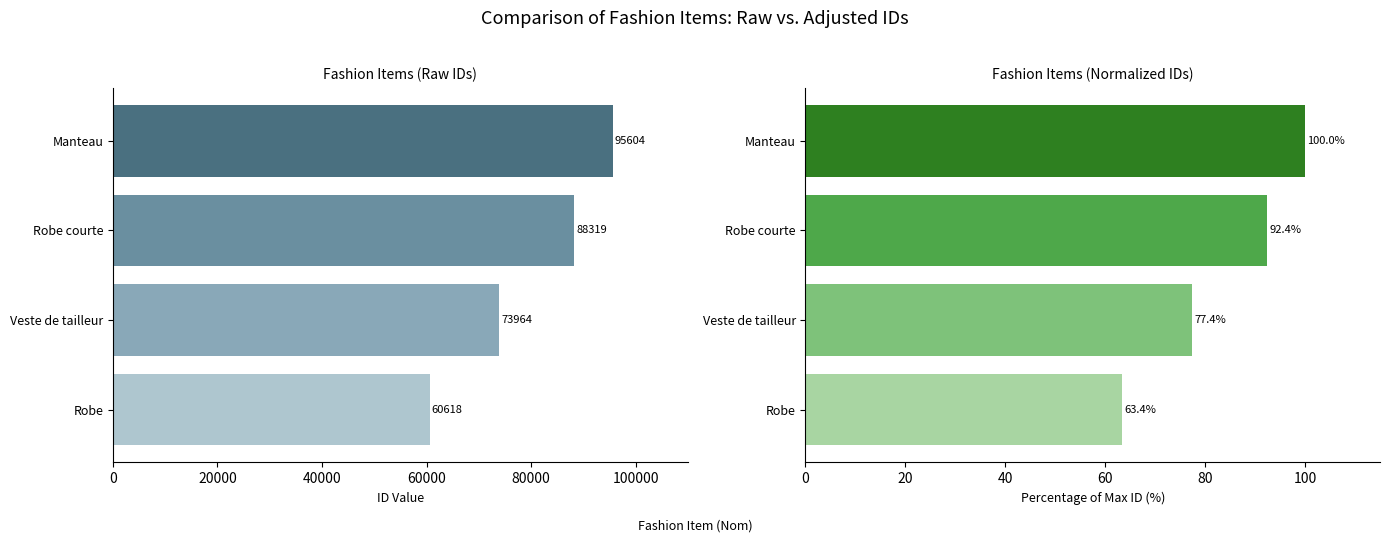

True or false: id (normalized %) has a value of 22.2 at Manteau.

False